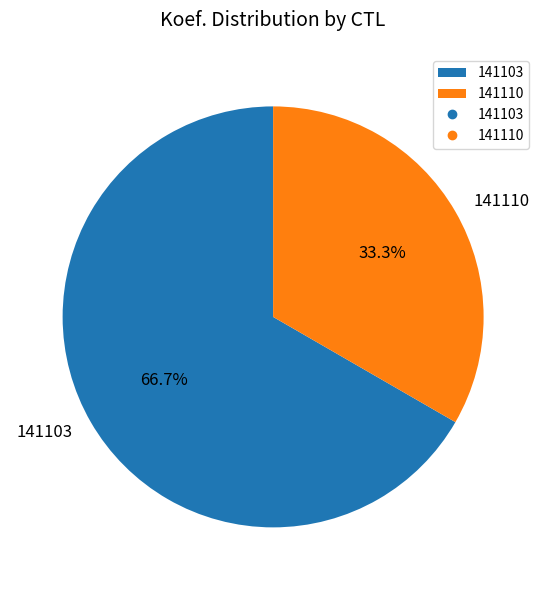

Count the number of slices in the pie.

2